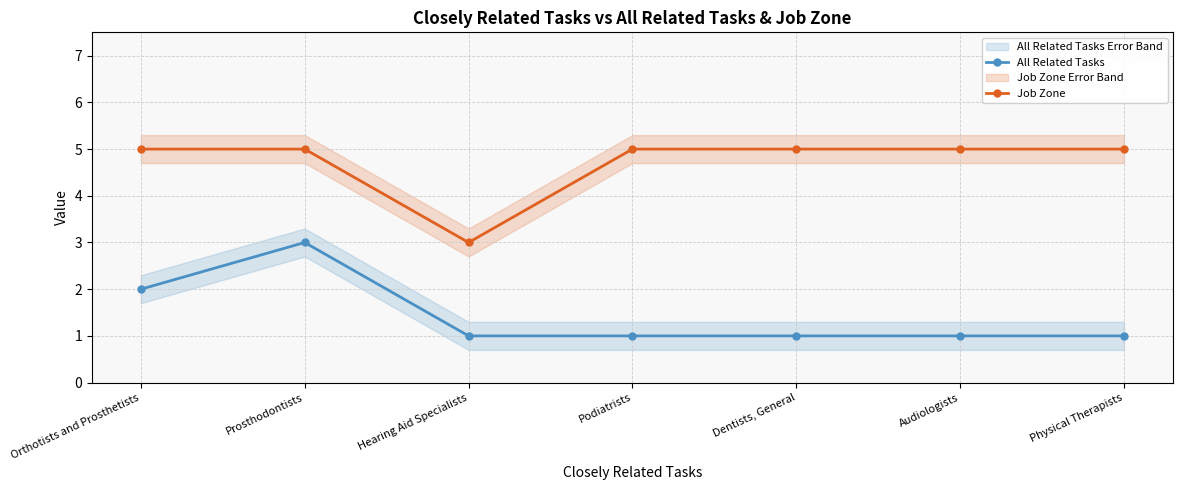

How many lines are shown in the chart?

2